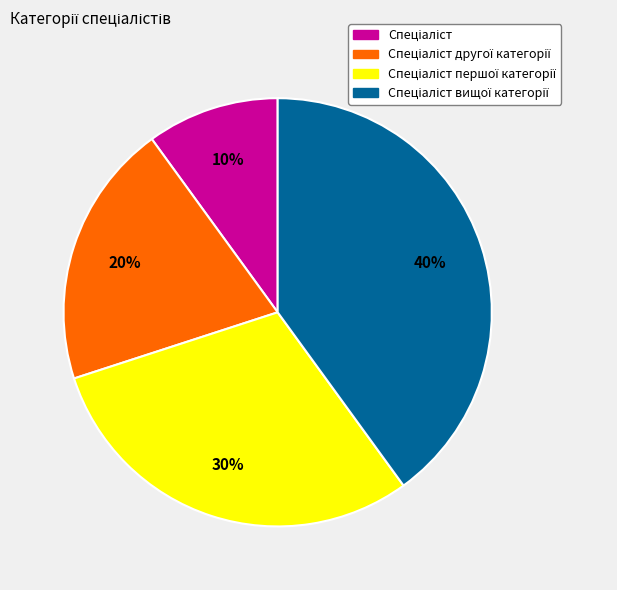

Is there a majority slice in this chart?

No